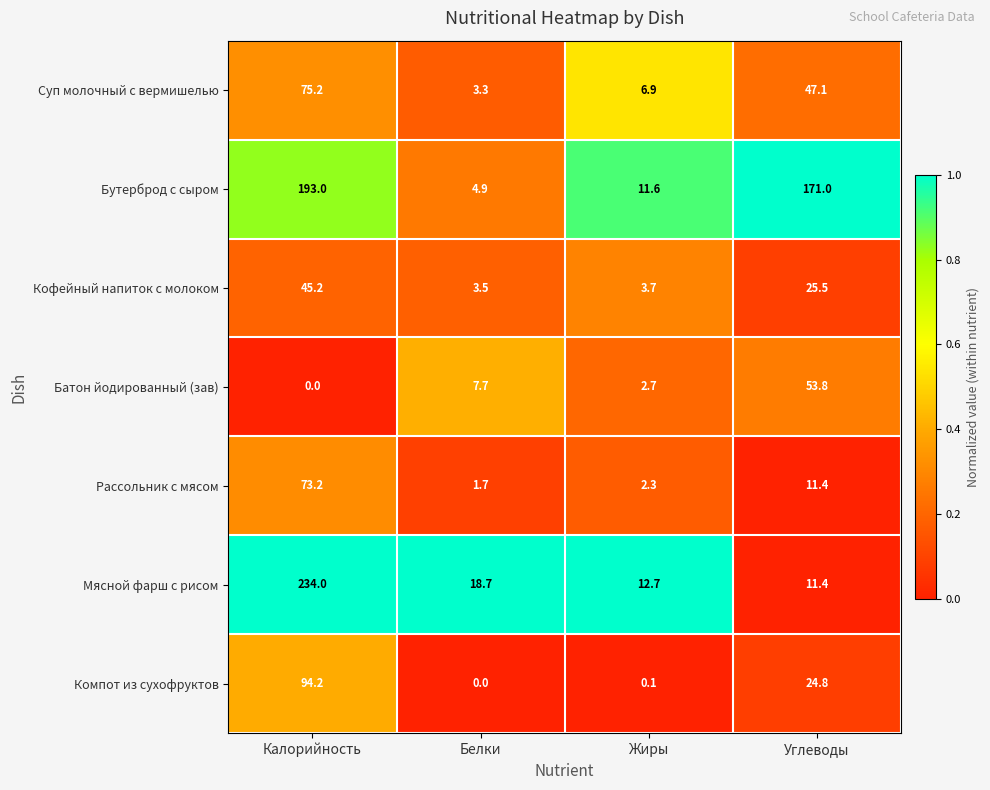

Reading left to right, transcribe all the data shown in this chart.

Суп молочный с вермишелью: 75.2	3.3	6.9	47.1
Бутерброд с сыром: 193.0	4.9	11.6	171.0
Кофейный напиток с молоком: 45.2	3.5	3.7	25.5
Батон йодированный (зав): 0.0	7.7	2.7	53.8
Рассольник с мясом: 73.2	1.7	2.3	11.4
Мясной фарш с рисом: 234.0	18.7	12.7	11.4
Компот из сухофруктов: 94.2	0.0	0.1	24.8